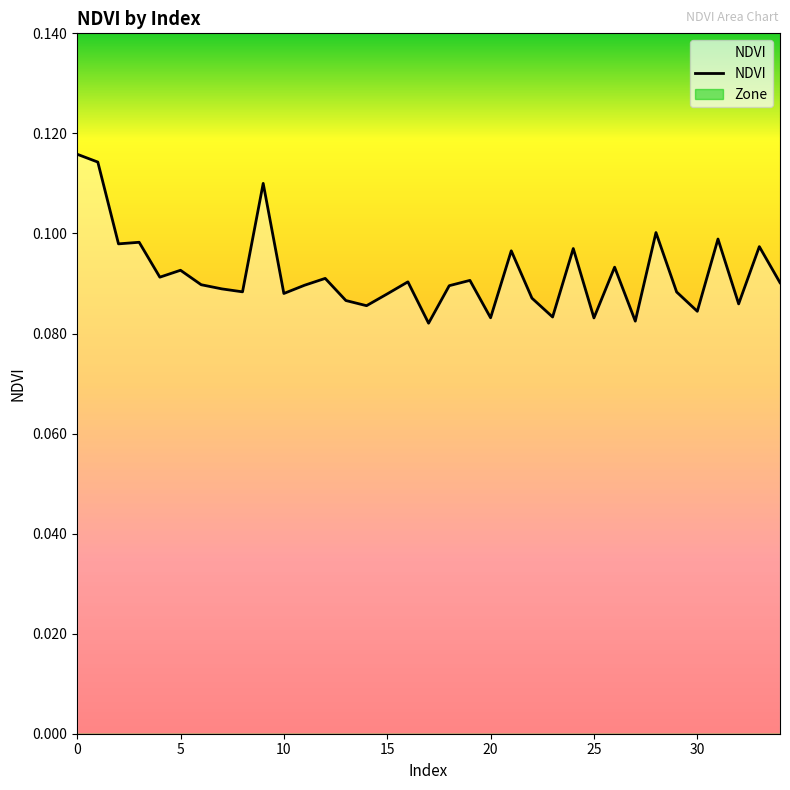

How many points are higher than both their immediate neighbors (excluding endpoints)?

12